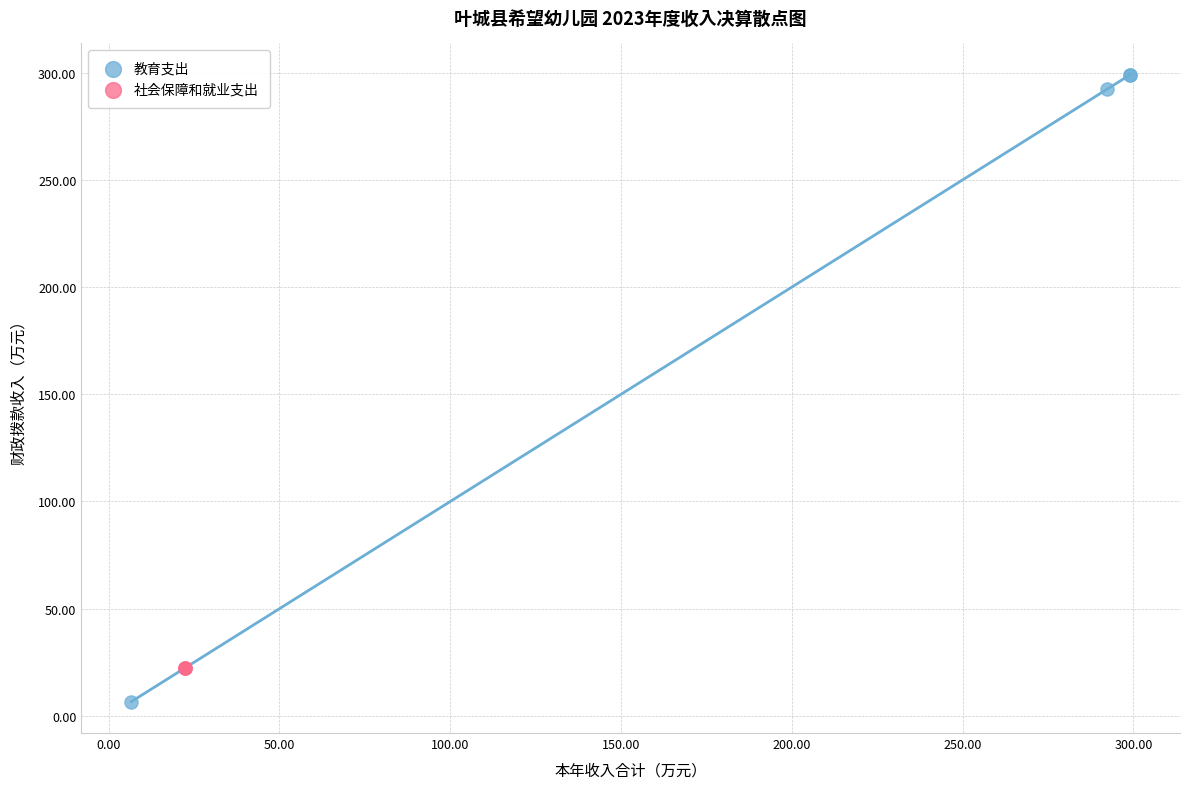

Which series contains the highest Y value?

教育支出